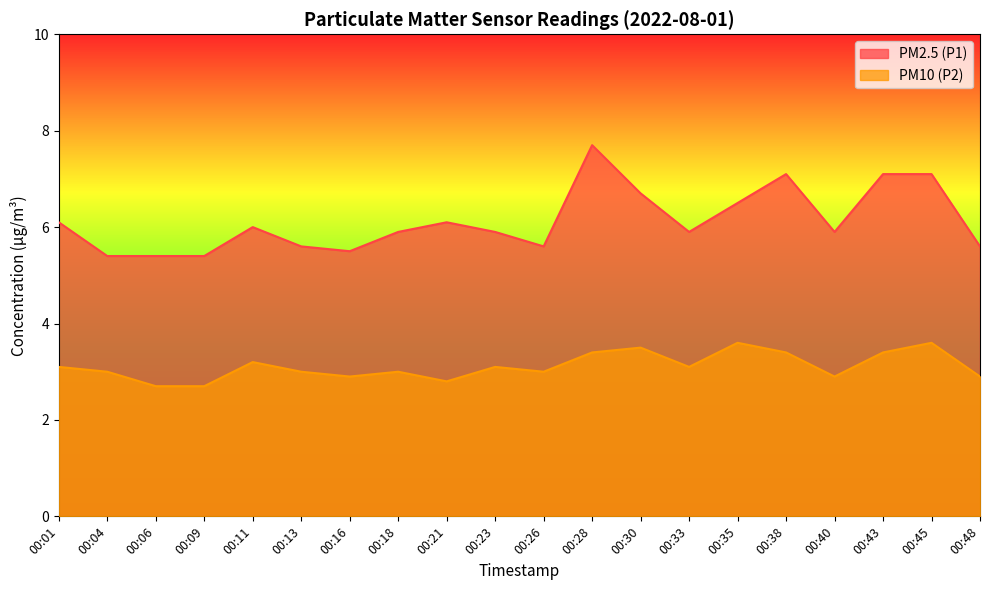

List the labels in order of PM10 (P2) value, smallest first.

00:06, 00:09, 00:21, 00:16, 00:40, 00:48, 00:04, 00:13, 00:18, 00:26, 00:01, 00:23, 00:33, 00:11, 00:28, 00:38, 00:43, 00:30, 00:35, 00:45